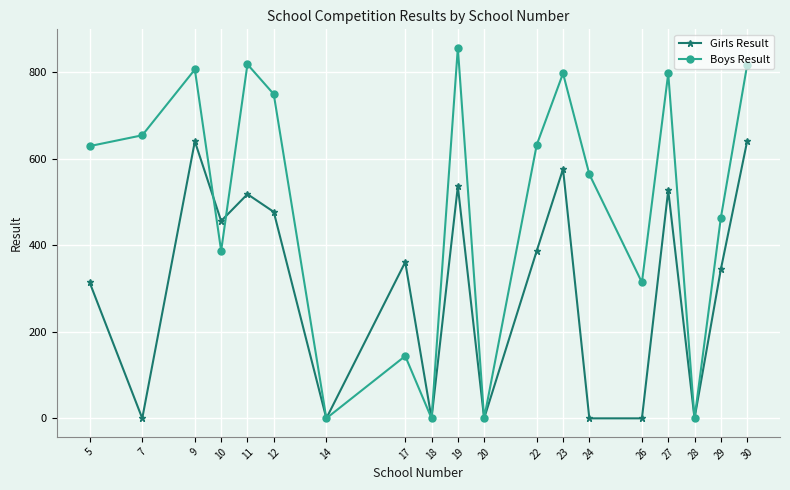

What is the total value across all series at 19?

1392